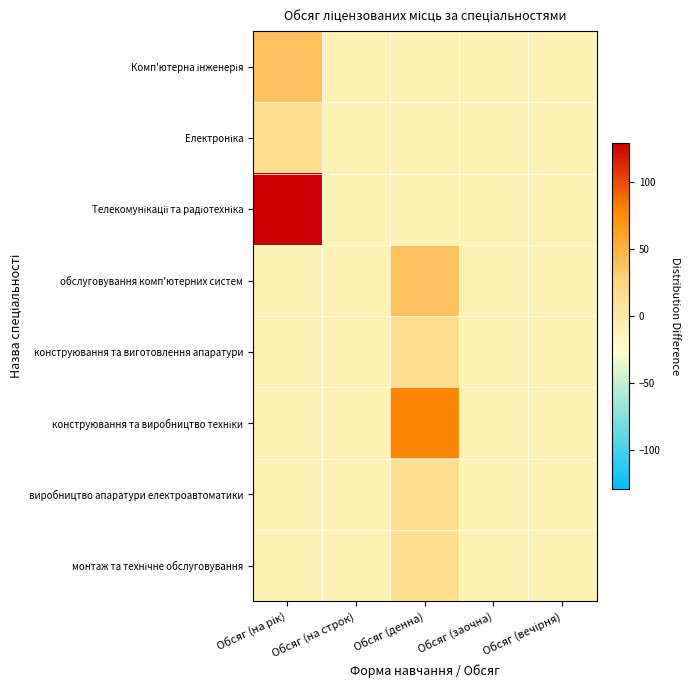

At which category is the sum across all series the highest?

Обсяг (на рік)